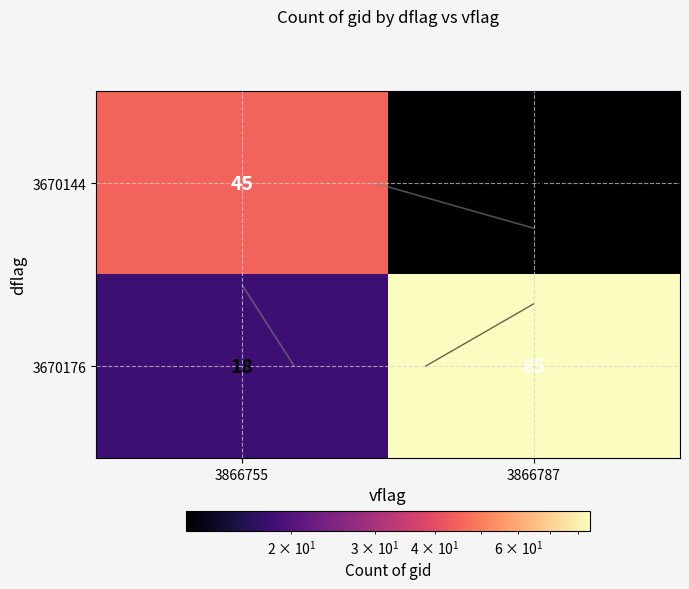

What is the minimum value shown in the chart?

12